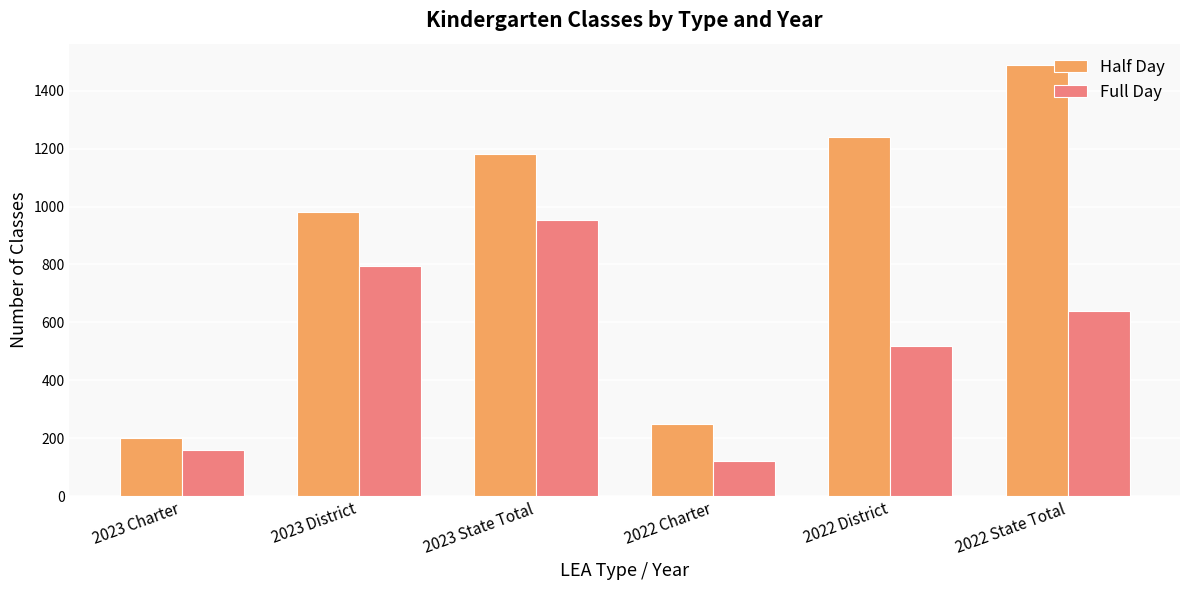

Rank the categories by Half Day value from lowest to highest.

2023 Charter, 2022 Charter, 2023 District, 2023 State Total, 2022 District, 2022 State Total